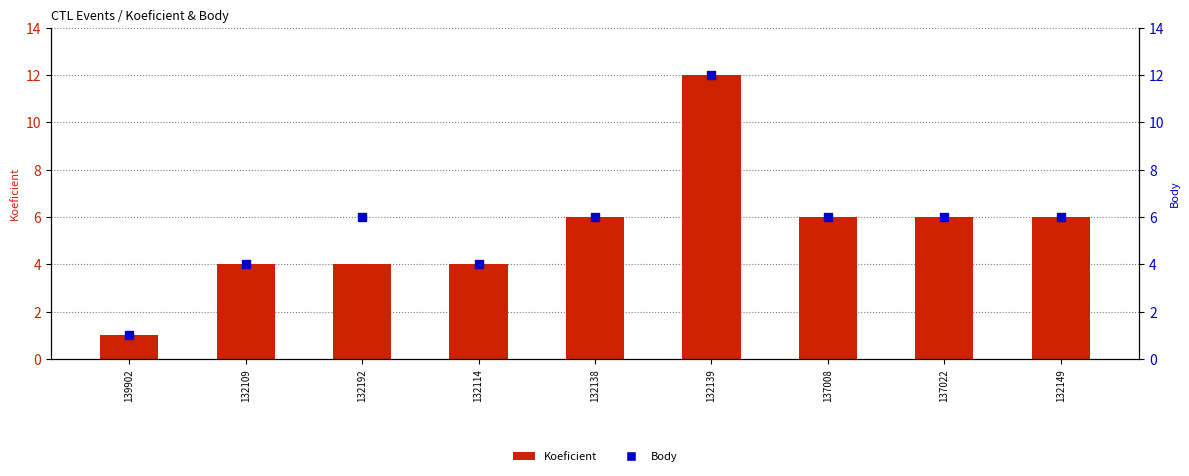

At how many categories does at least one series exceed 7?

1